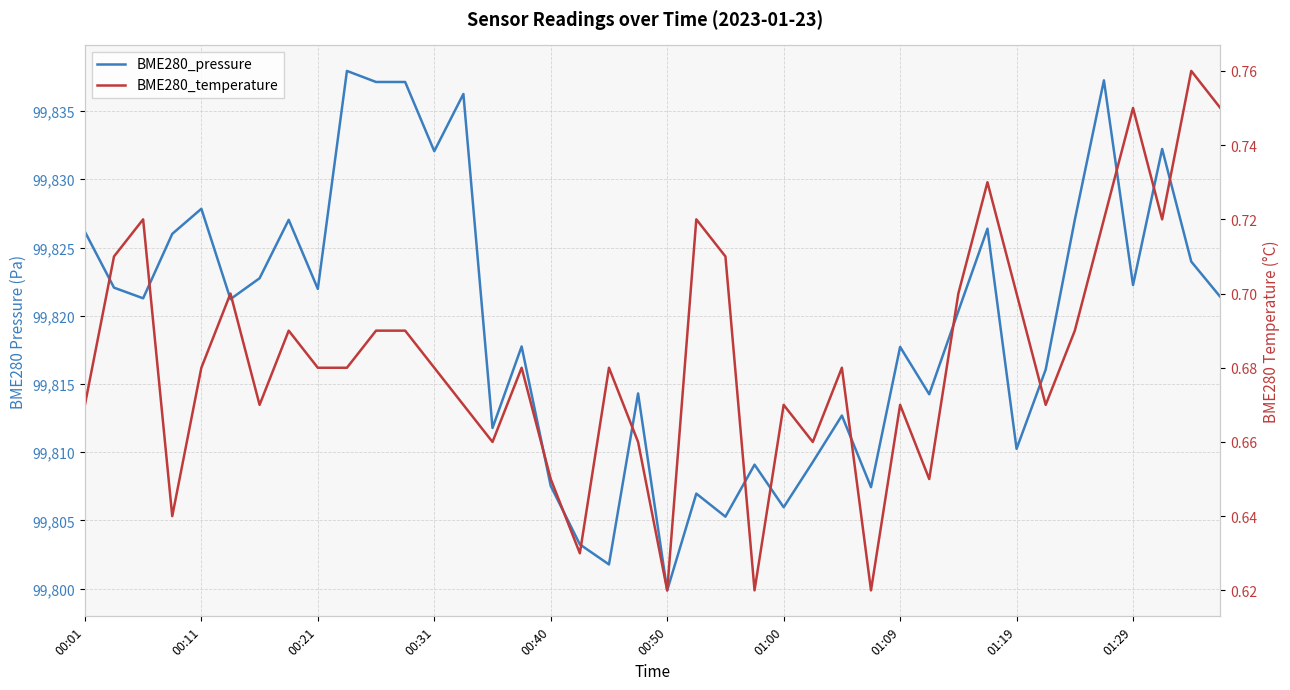

True or false: BME280_pressure has more than 0 interior local peaks.

True